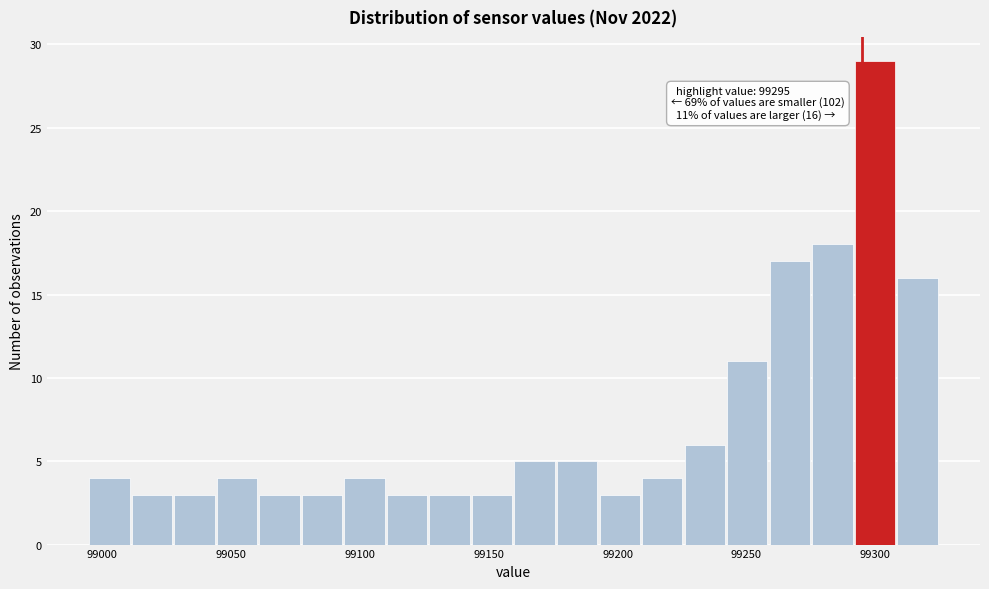

Read against the x-axis, roughly where is the centre of the tallest bar?

99300